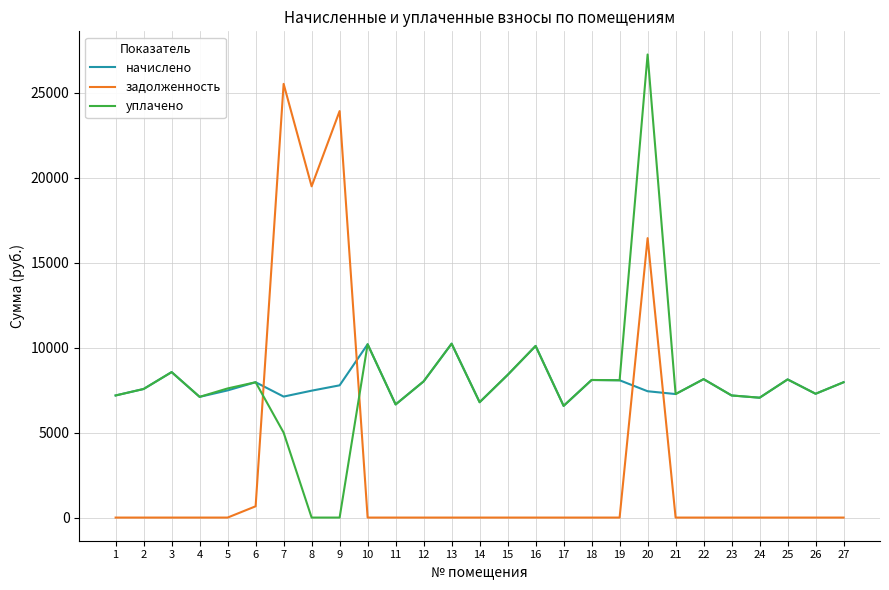

At which category is the sum across all series the highest?

20